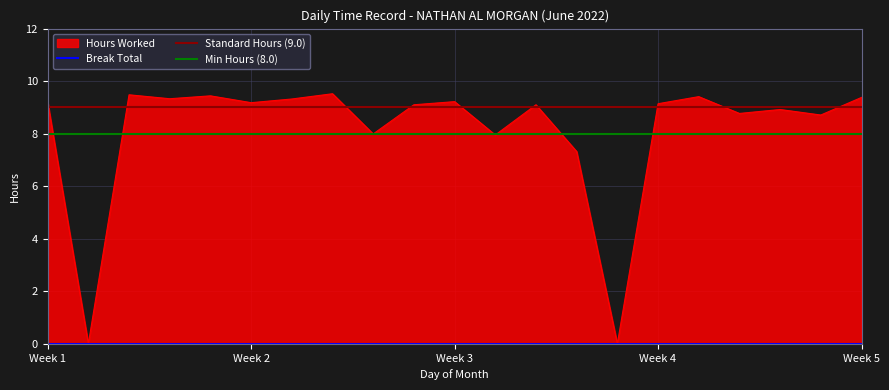

What is the value of the 1st point from the left?

9.2